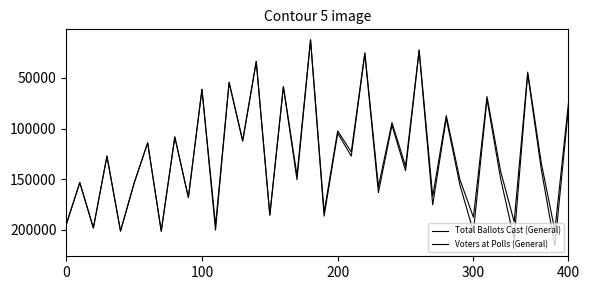

What is the smallest value displayed?

12337